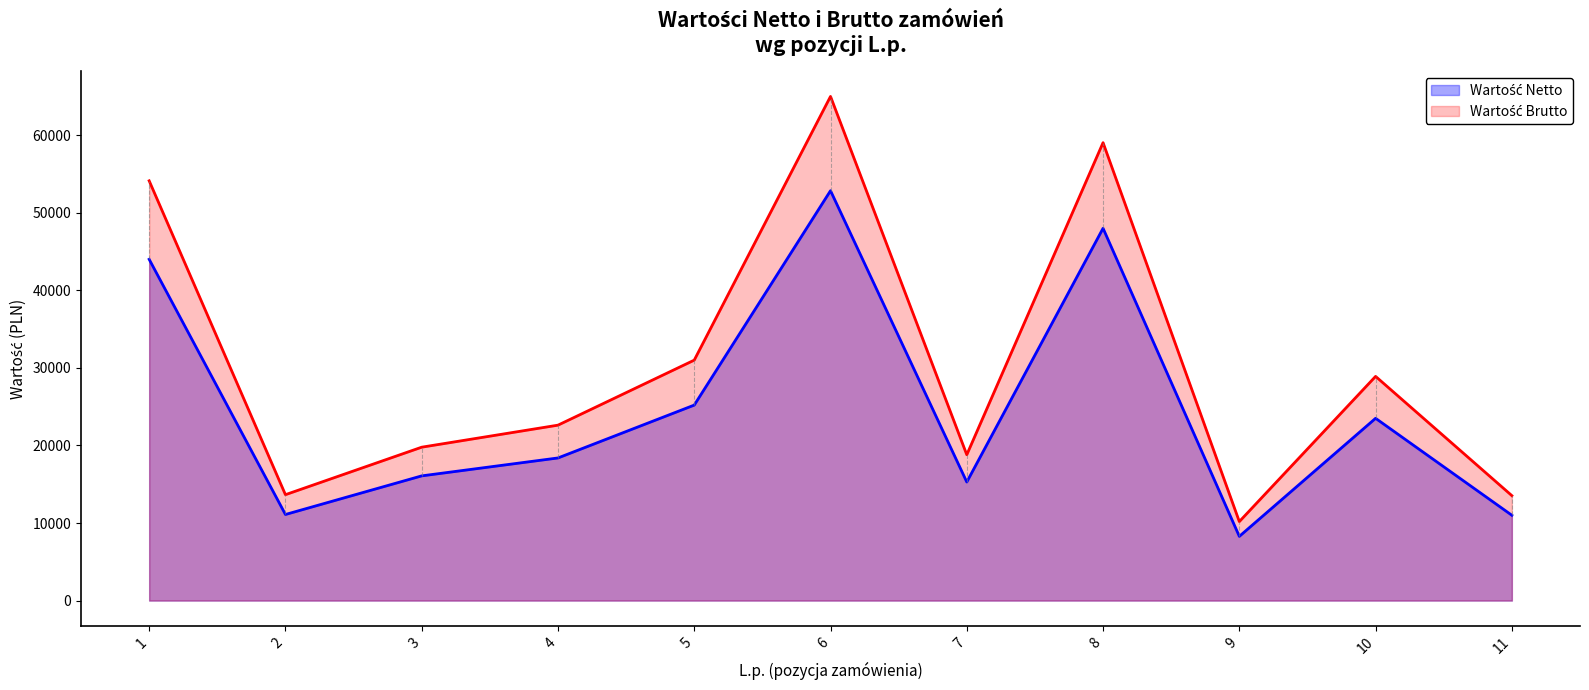

What is the value of the Wartość Brutto point at the 6th from the left?

65000.0